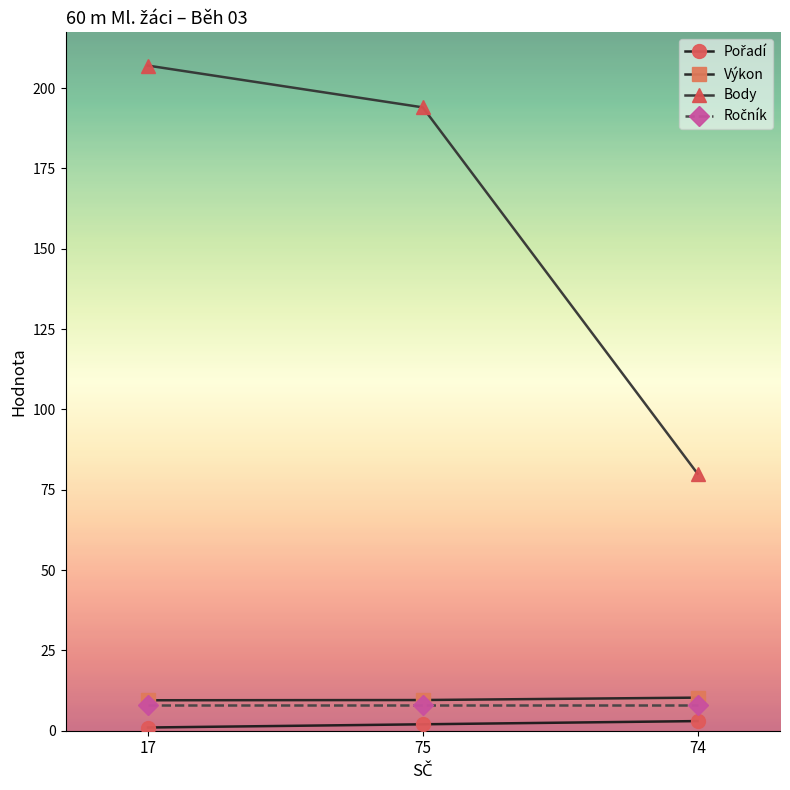

Which series has the largest range (max minus min)?

Body